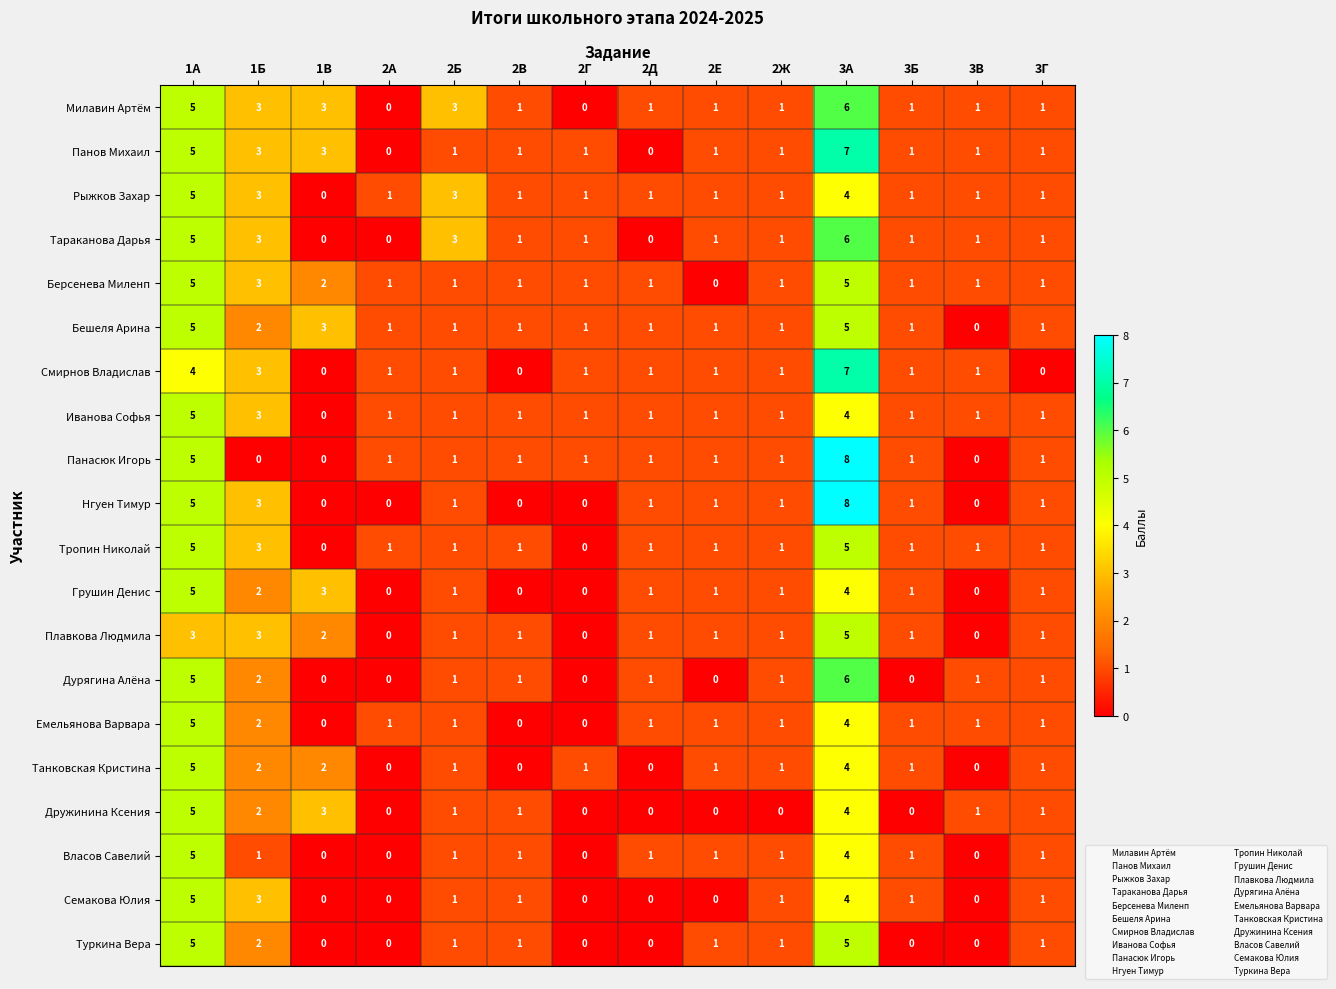

What is the difference between the maximum and minimum values in the Нгуен Тимур series?

8